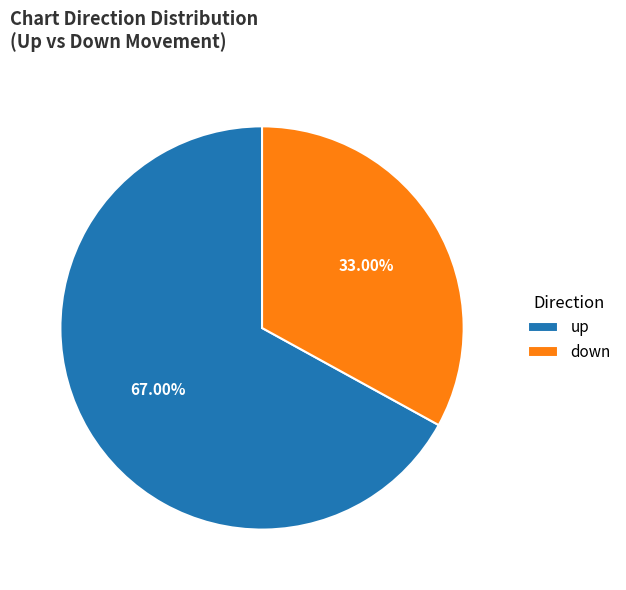

What is the smallest slice in the pie chart?

down